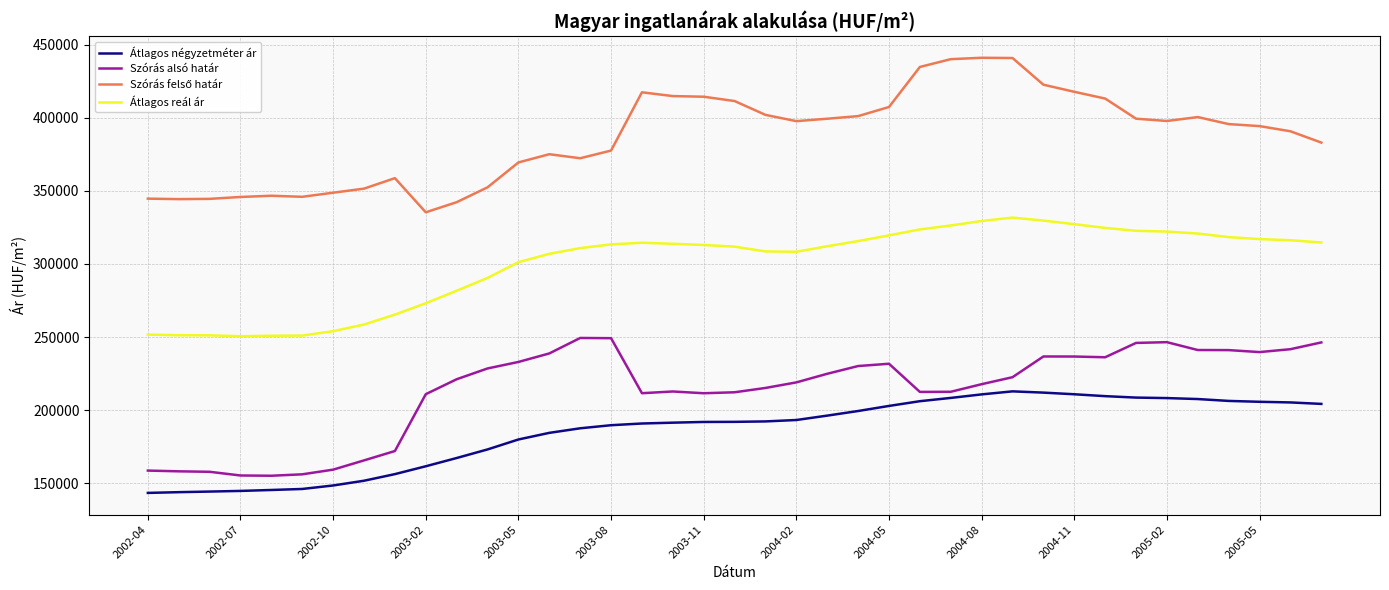

What is the greatest value displayed?

440973